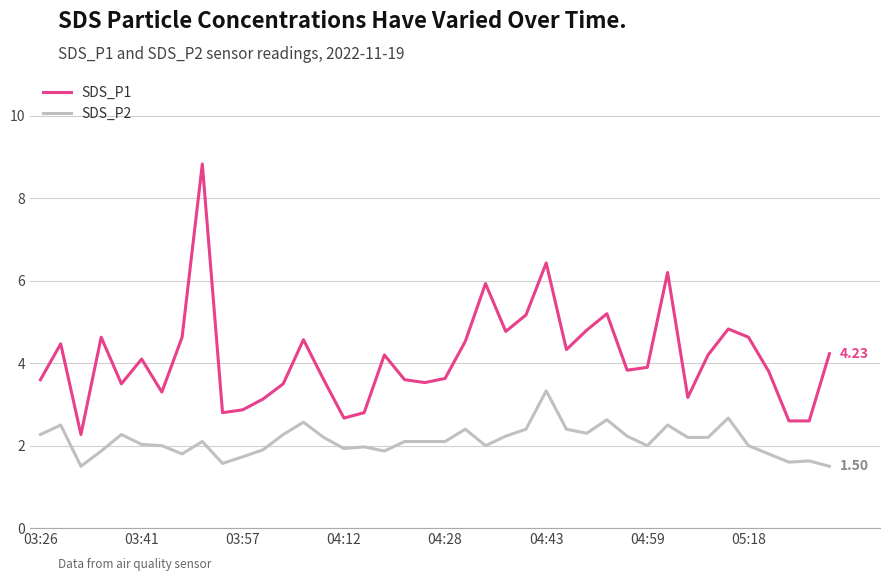

True or false: SDS_P1 and SDS_P2 cross at least once.

False